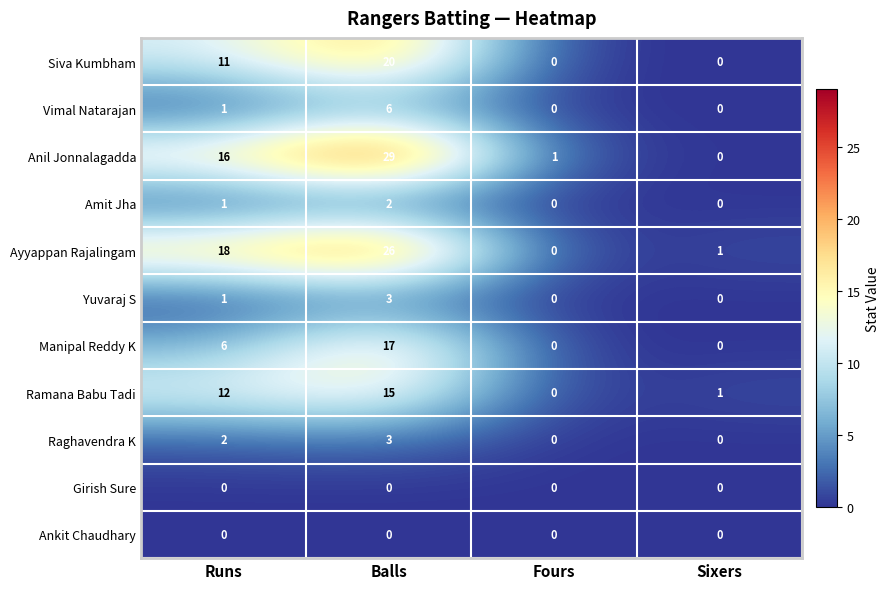

At which category is the sum across all series the highest?

Balls